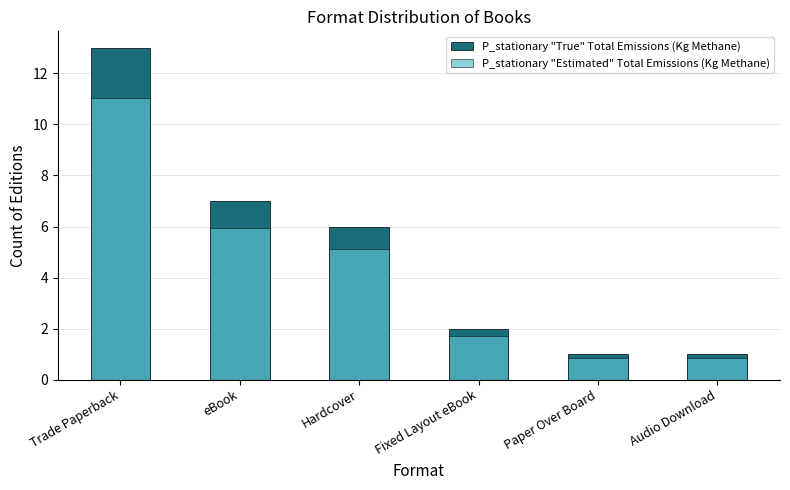

Reading left to right, list all the values displayed in this chart.

P_stationary "True" Total Emissions (Kg Methane): Trade Paperback=13.0	eBook=7.0	Hardcover=6.0	Fixed Layout eBook=2.0	Paper Over Board=1.0	Audio Download=1.0
P_stationary "Estimated" Total Emissions (Kg Methane): Trade Paperback=11.0	eBook=6.0	Hardcover=5.1	Fixed Layout eBook=1.7	Paper Over Board=0.8	Audio Download=0.8